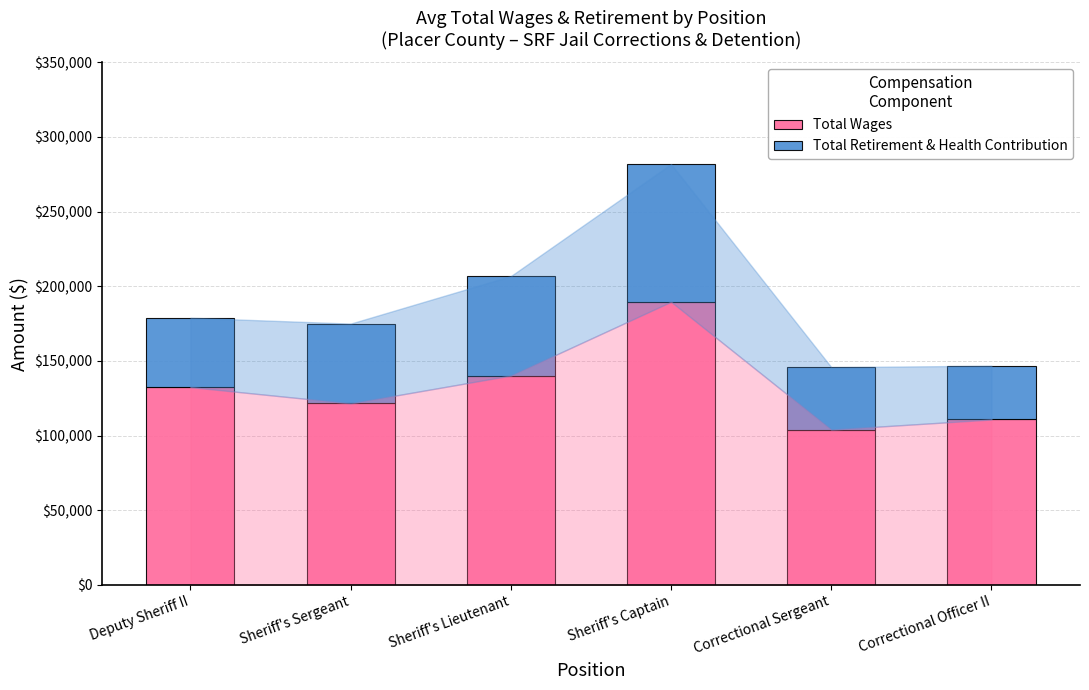

Is it true that Total Wages equals 59230 at Sheriff's Captain?

False